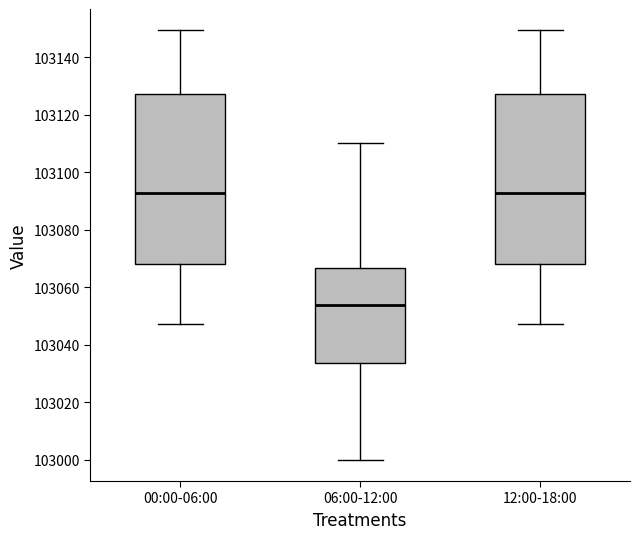

Reading left to right, read every box against the y-axis: the position of its median line, the range the box covers, and the ends of its whiskers. The values are not printed on the chart, so give them approximately, as read against the axis.

00:00-06:00: median 103092, box 103068 to 103128, whiskers 103048 to 103150
06:00-12:00: median 103054, box 103034 to 103066, whiskers 103000 to 103110
12:00-18:00: median 103092, box 103068 to 103128, whiskers 103048 to 103150